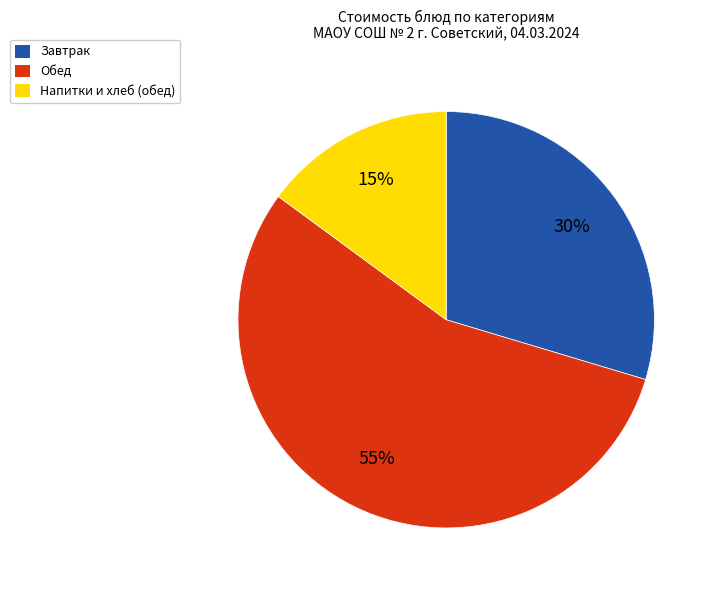

Count the number of slices in the pie.

3